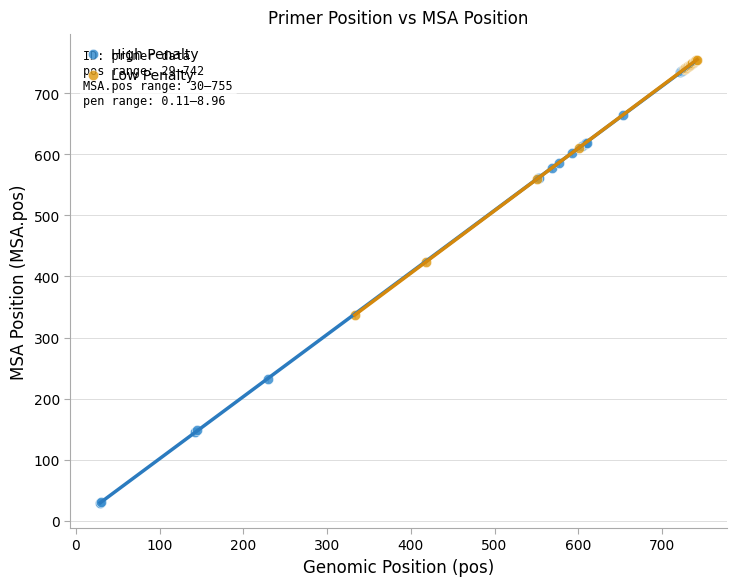

Which series has the largest Y range (max minus min)?

High Penalty